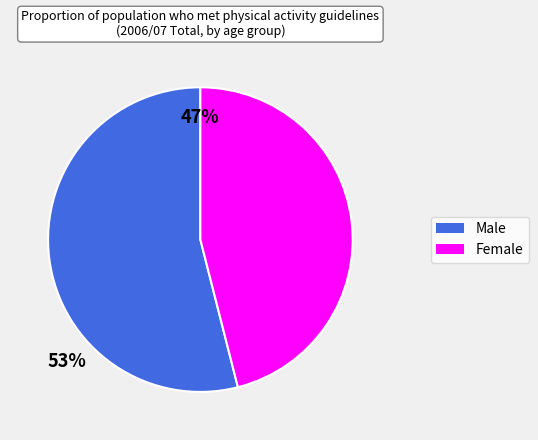

Which category has the smallest portion of the pie?

Female